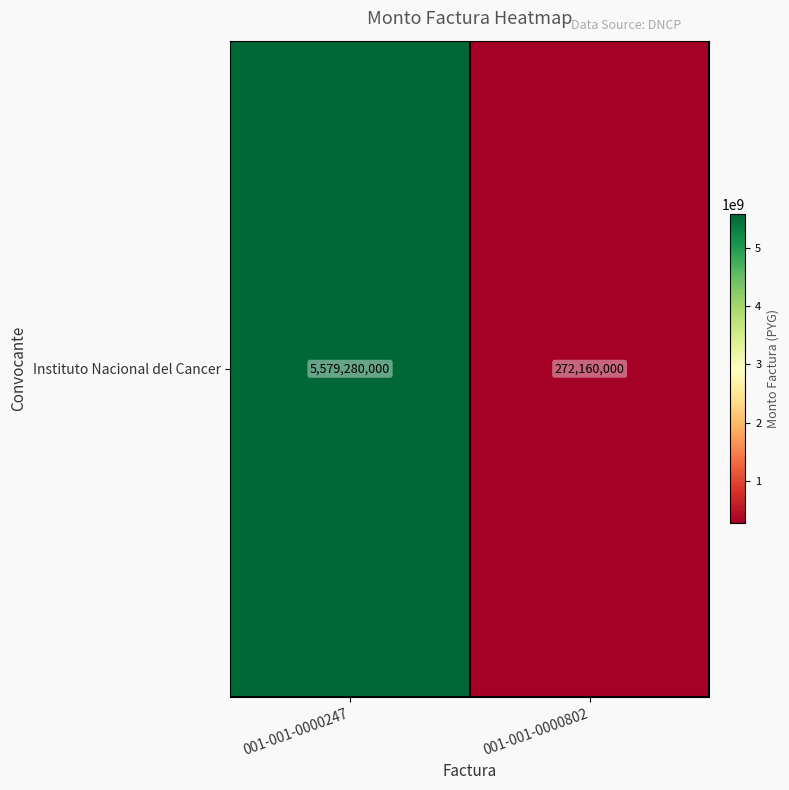

Reading left to right, transcribe all the data shown in this chart.

5579280000	272160000